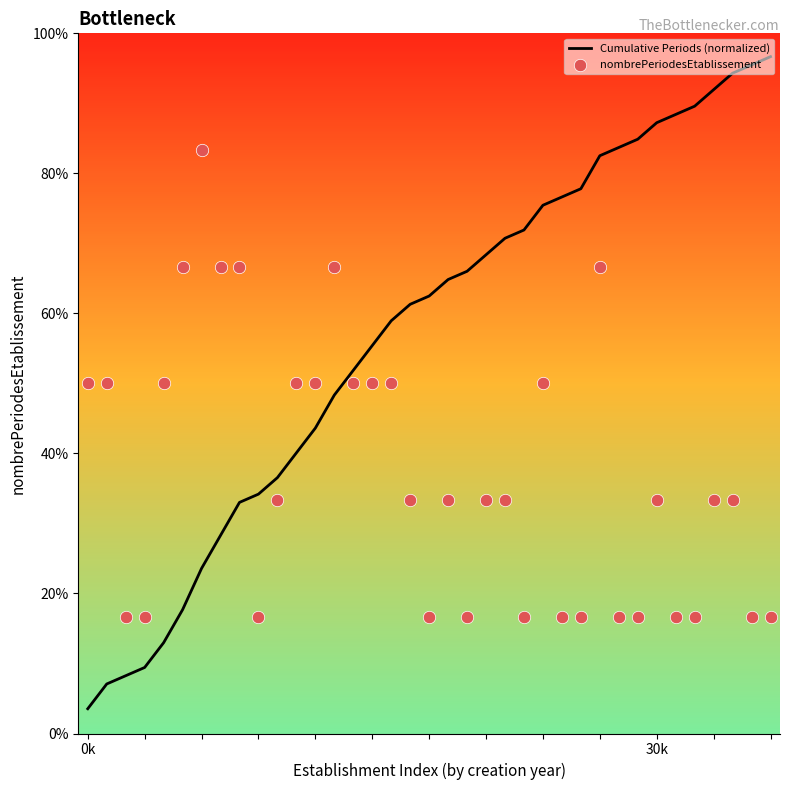

Which series has the largest Y range (max minus min)?

Cumulative Periods (normalized)